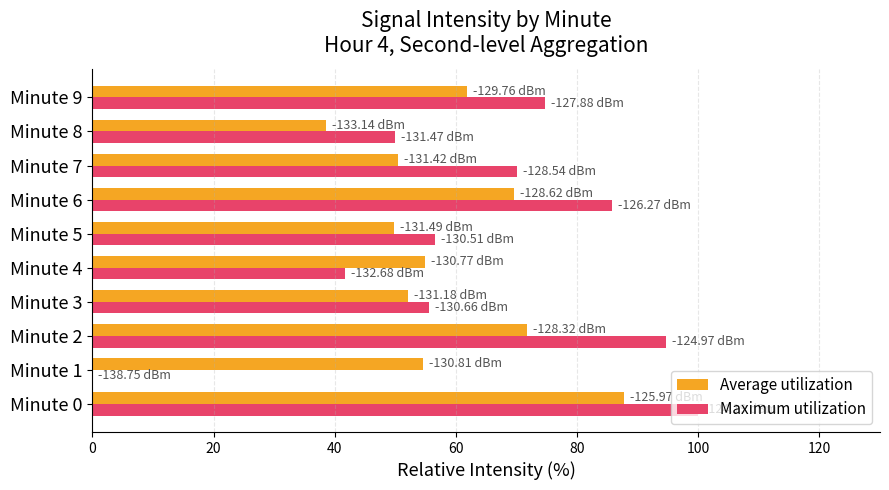

What is the sum of the Maximum utilization values at Minute 3 and Minute 1?

55.6